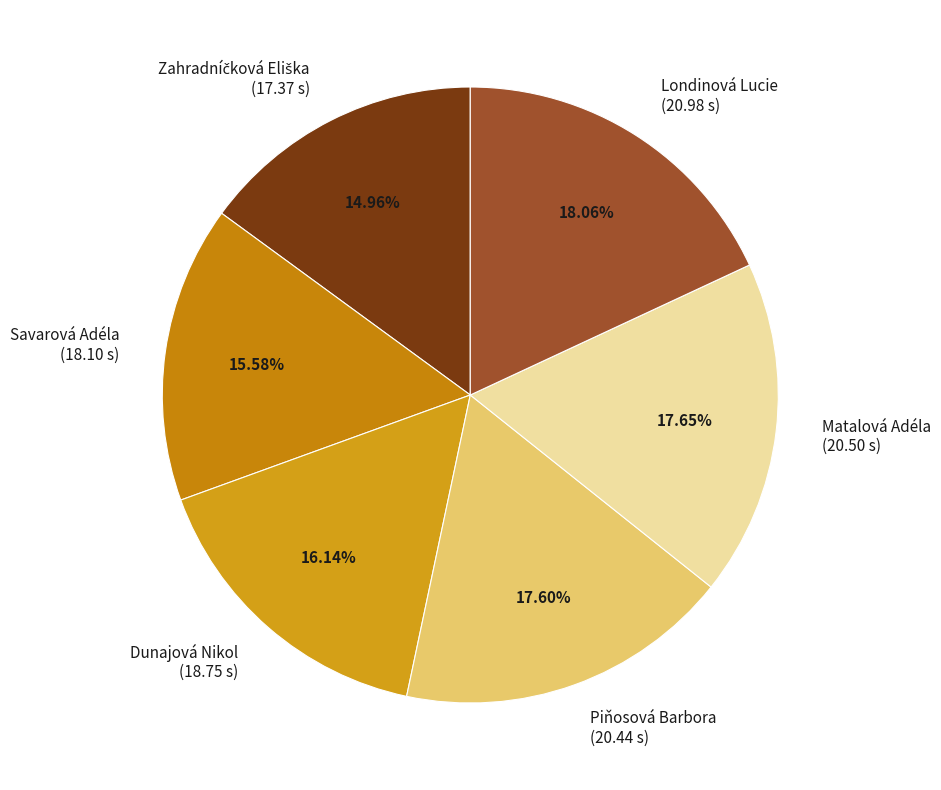

Combined, do Londinová Lucie and Matalová Adéla account for over 50%?

No